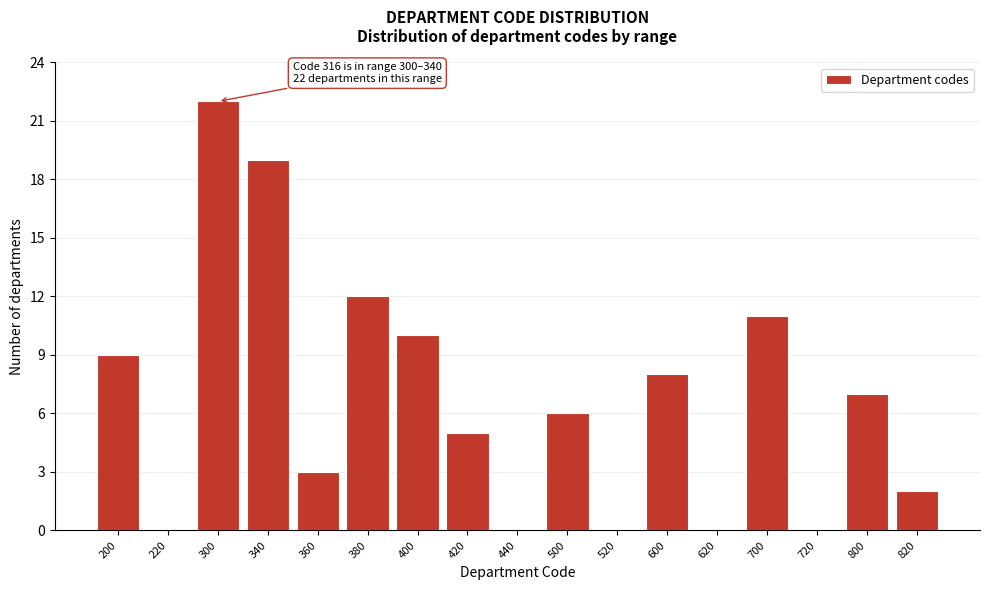

Reading right to left, extract all data points from this chart.

820=2	800=7	720=0	700=11	620=0	600=8	520=0	500=6	440=0	420=5	400=10	380=12	360=3	340=19	300=22	220=0	200=9